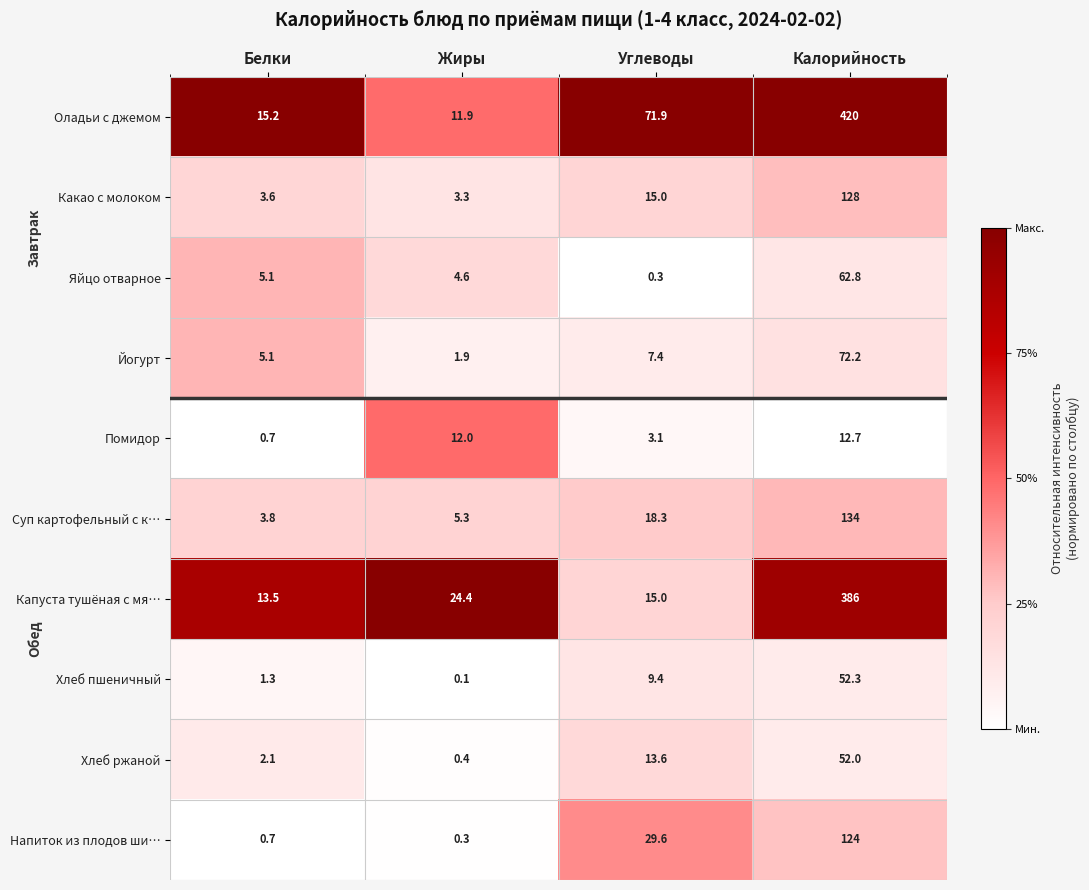

Is it true that Суп картофельный с к… equals 1.8 at Жиры?

False